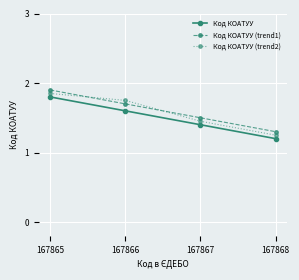

Is this an area chart (filled region under the line)?

No